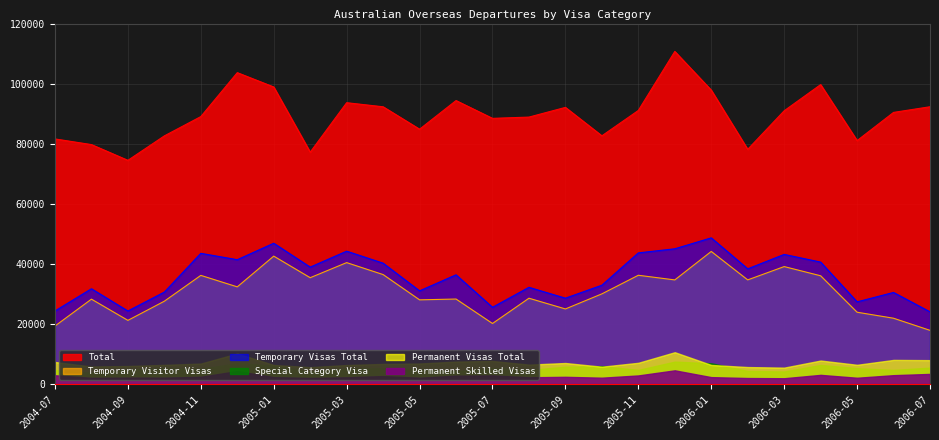

What is the value of the Total point at the 1st from the left?

81600